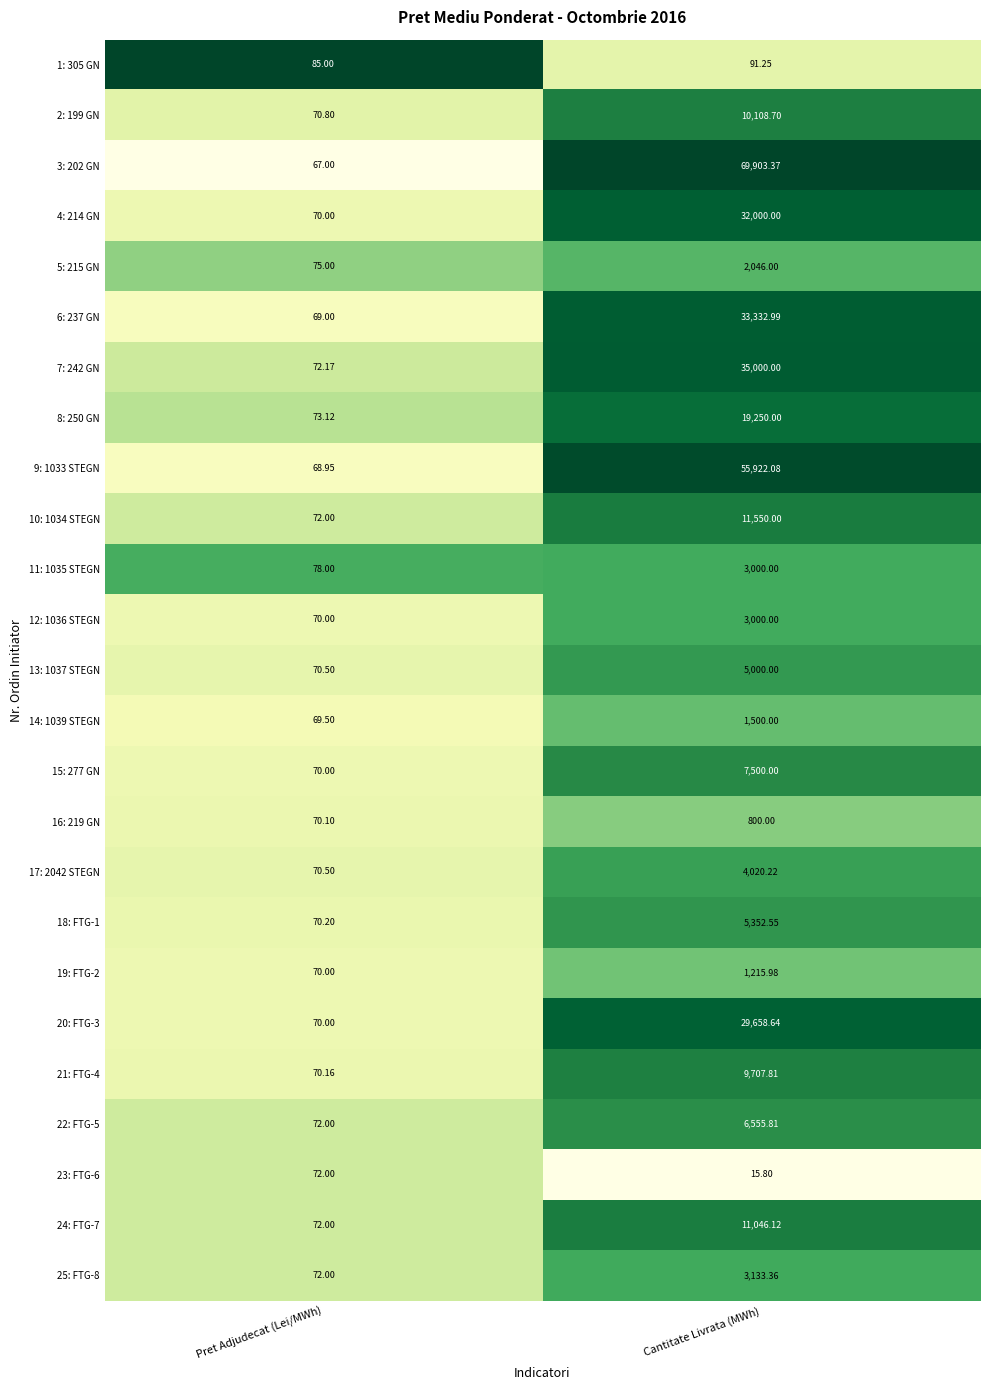

At which label does 17: 2042 STEGN reach its minimum?

Pret Adjudecat (Lei/MWh)